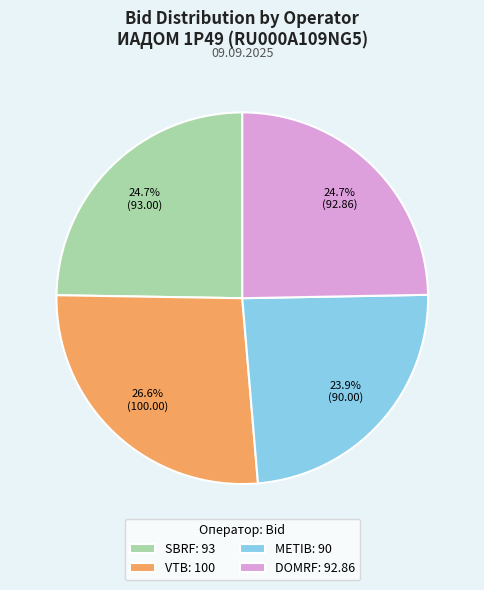

Count the number of slices in the pie.

4